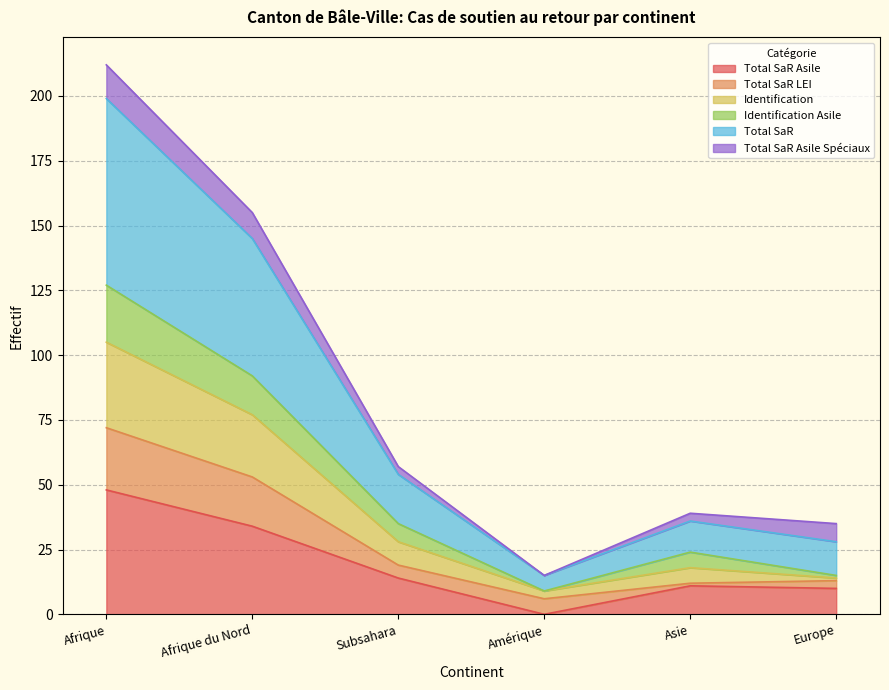

What are all the series names shown in the legend?

Total SaR Asile, Total SaR LEI, Identification, Identification Asile, Total SaR, Total SaR Asile Spéciaux